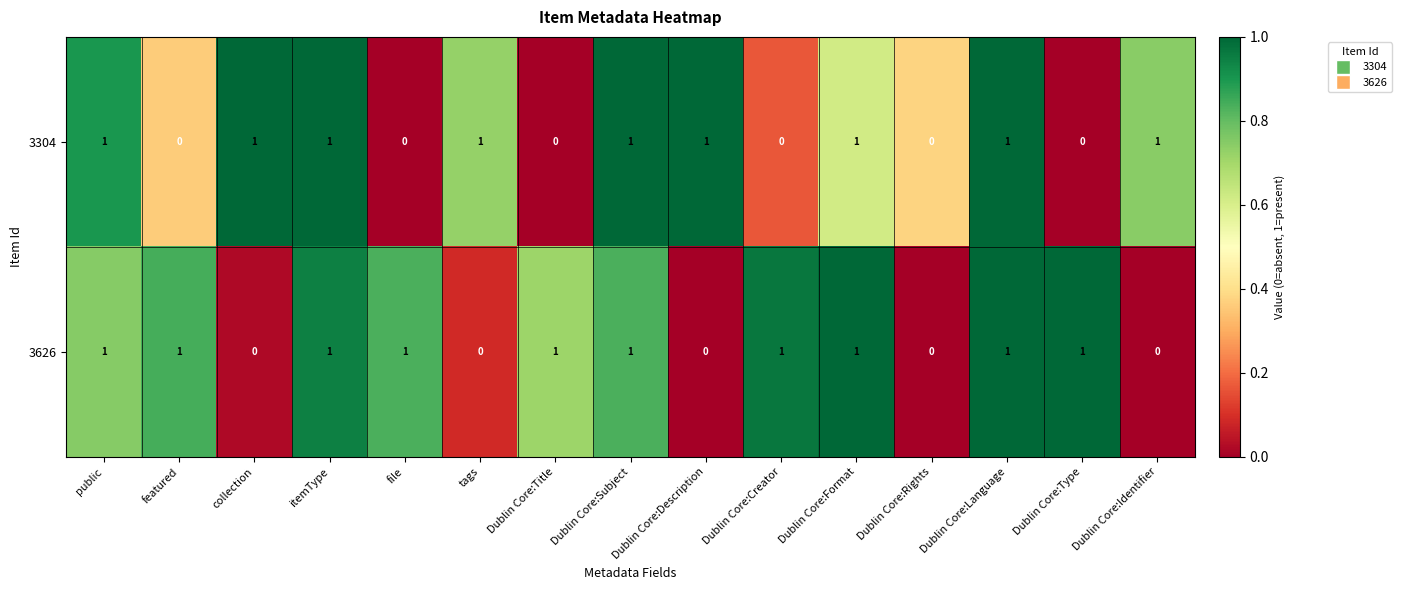

The 3304 series shows 1 at tags. True or false?

True